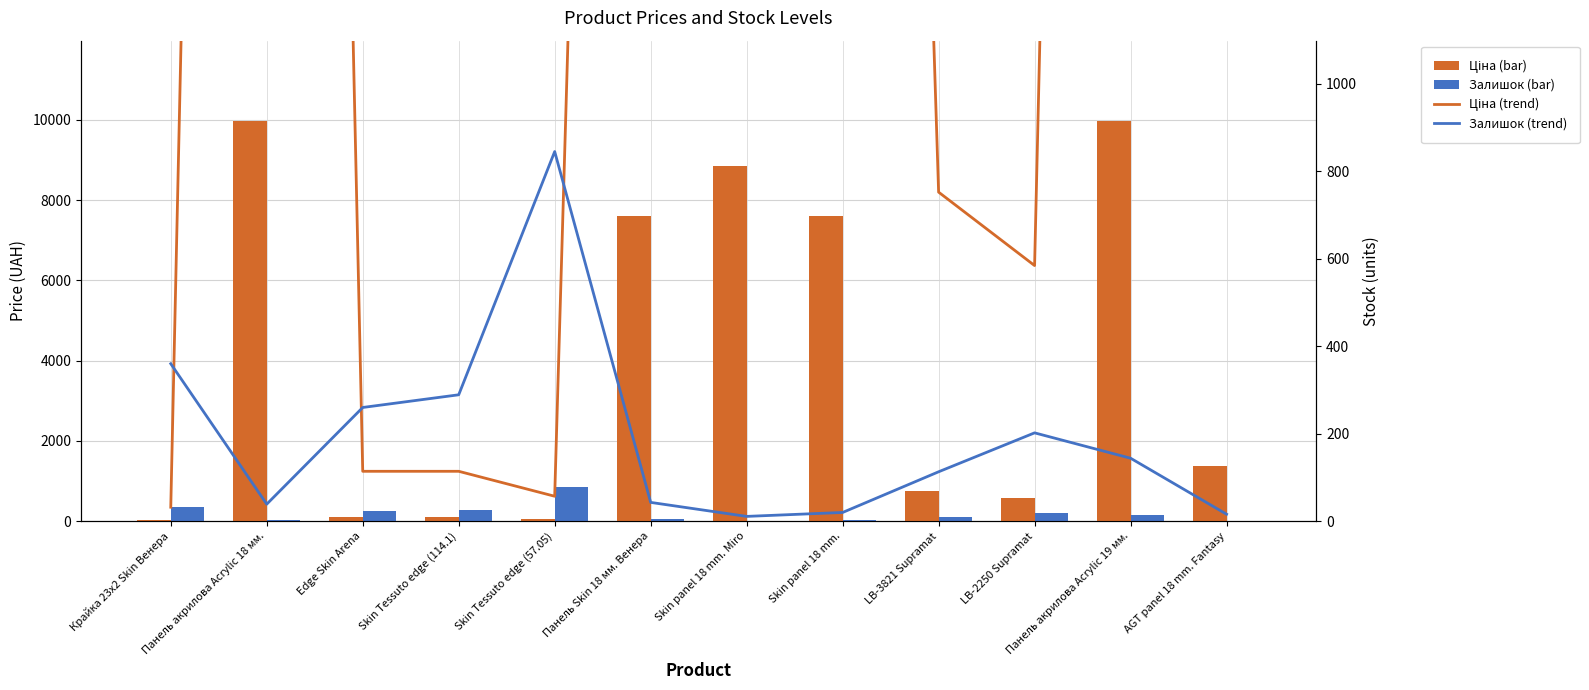

What is the highest value of the Залишок (line) series?

845.0